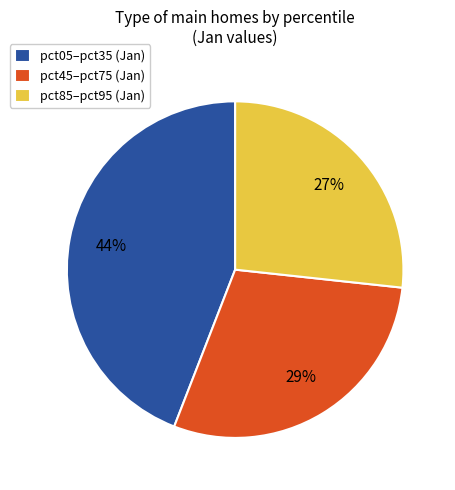

To the nearest percent, what is the combined percentage of pct05–pct35 (Jan) and pct85–pct95 (Jan)?

71%